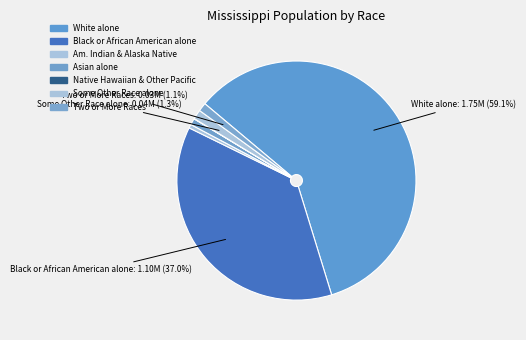

Rank the categories by value from lowest to highest.

Native Hawaiian and Other Pacific, American Indian and Alaska Native, Asian alone, Two or More Races, Some Other Race alone, Black or African American alone, White alone